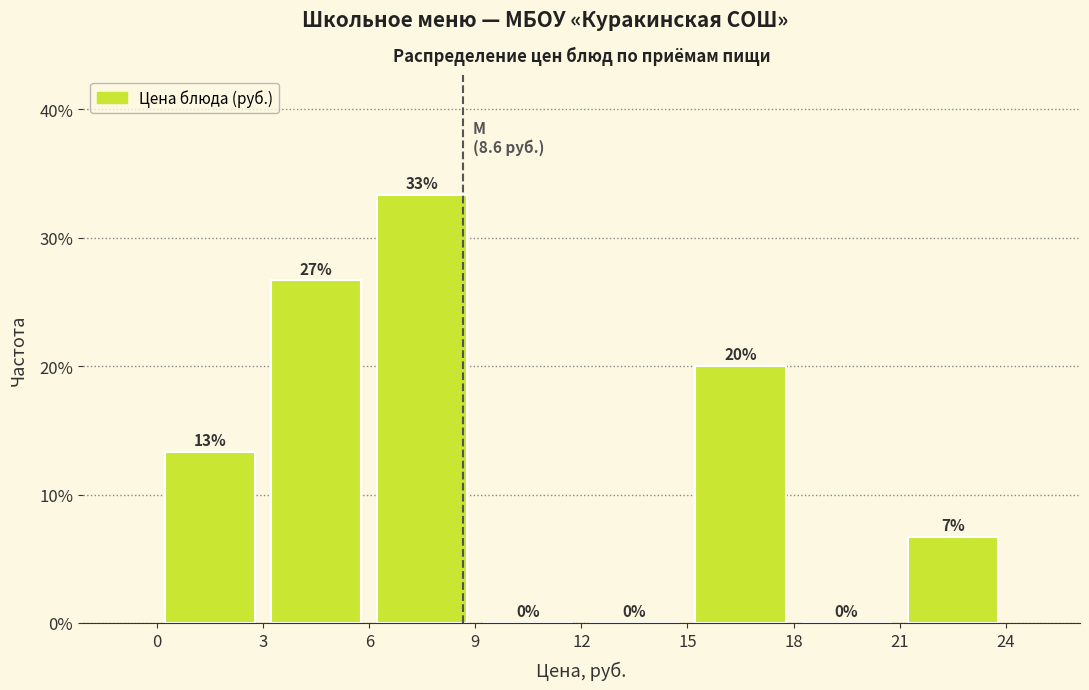

Over which range of the x-axis is the bar tallest?

6 to 9